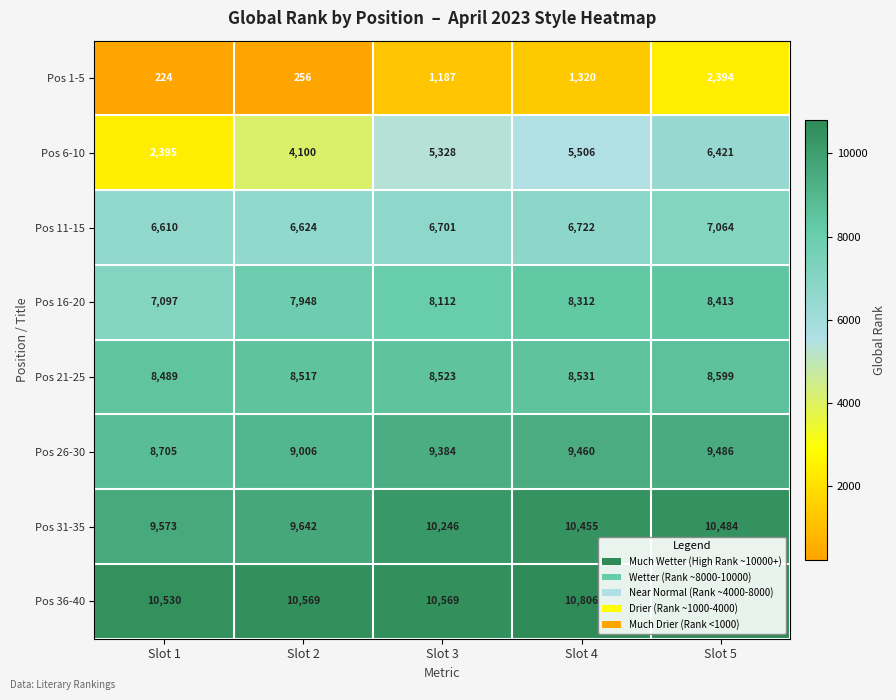

Which label corresponds to the largest value in the chart?

Slot 5